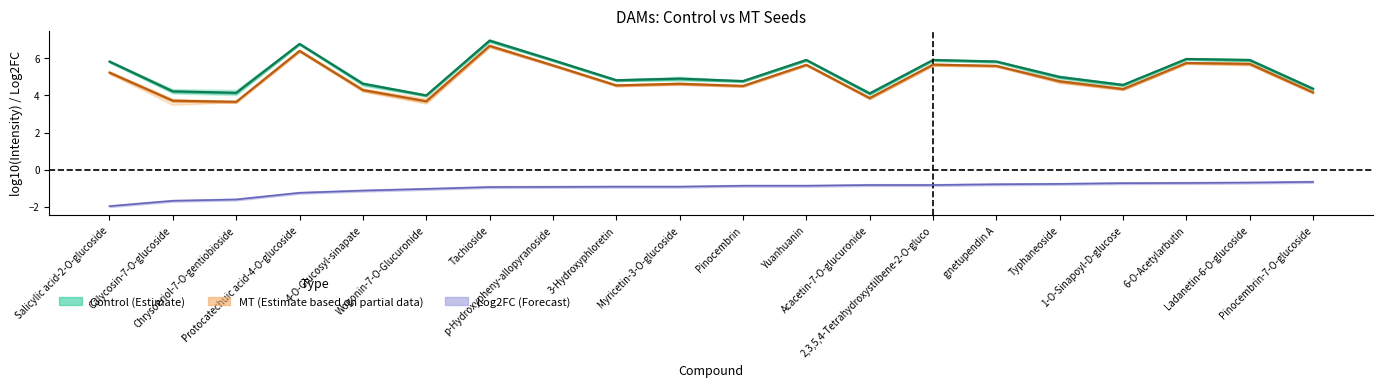

What is the value of the Log2FC point at the 12th from the left?

-0.9